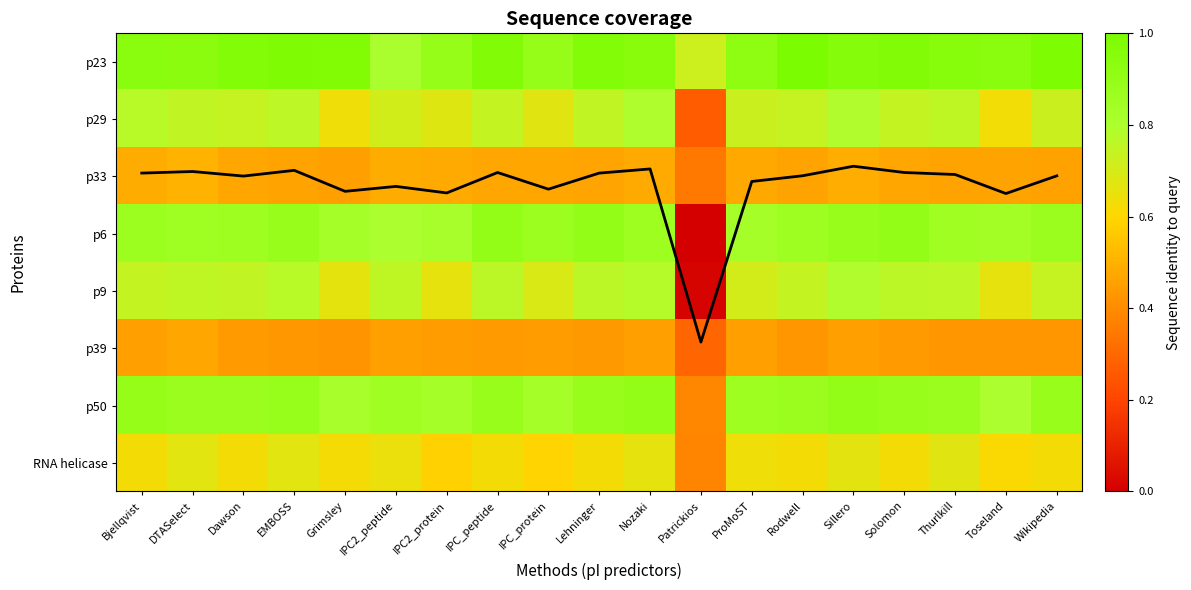

Which label corresponds to the largest value in the chart?

Sillero